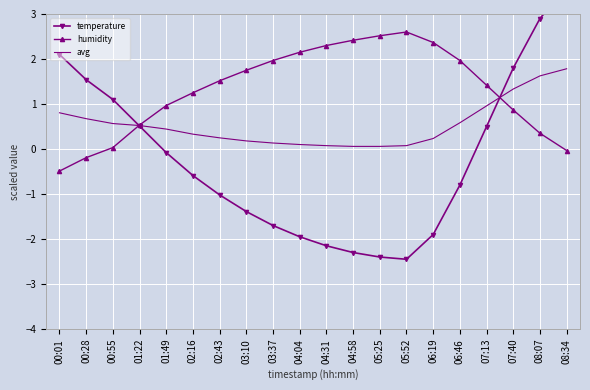

What is the label of the 15th point from the left?

06:19